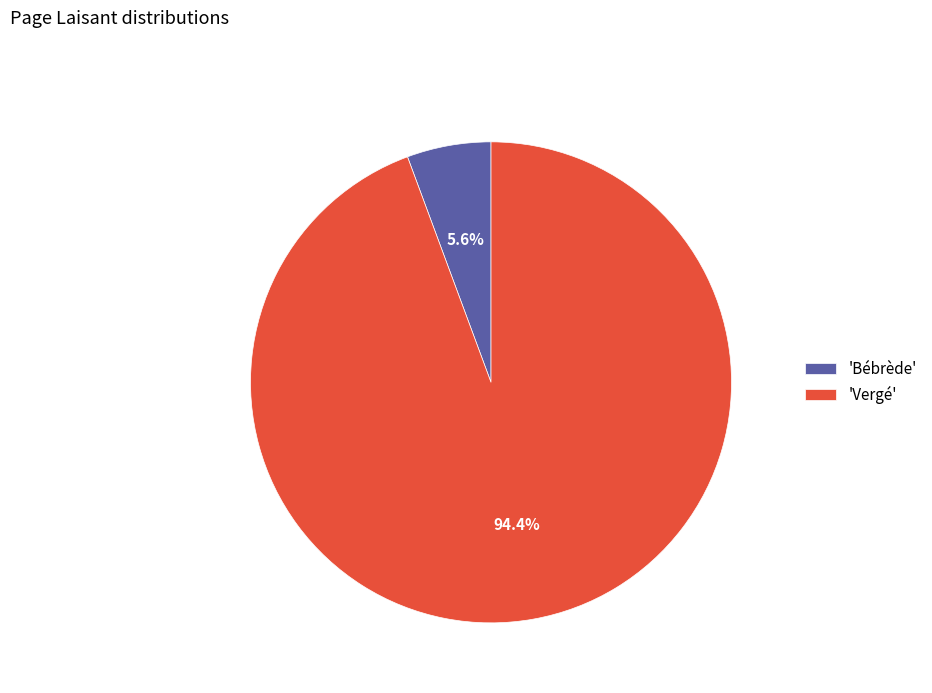

Does 'Vergé' account for over 50% of the chart?

Yes